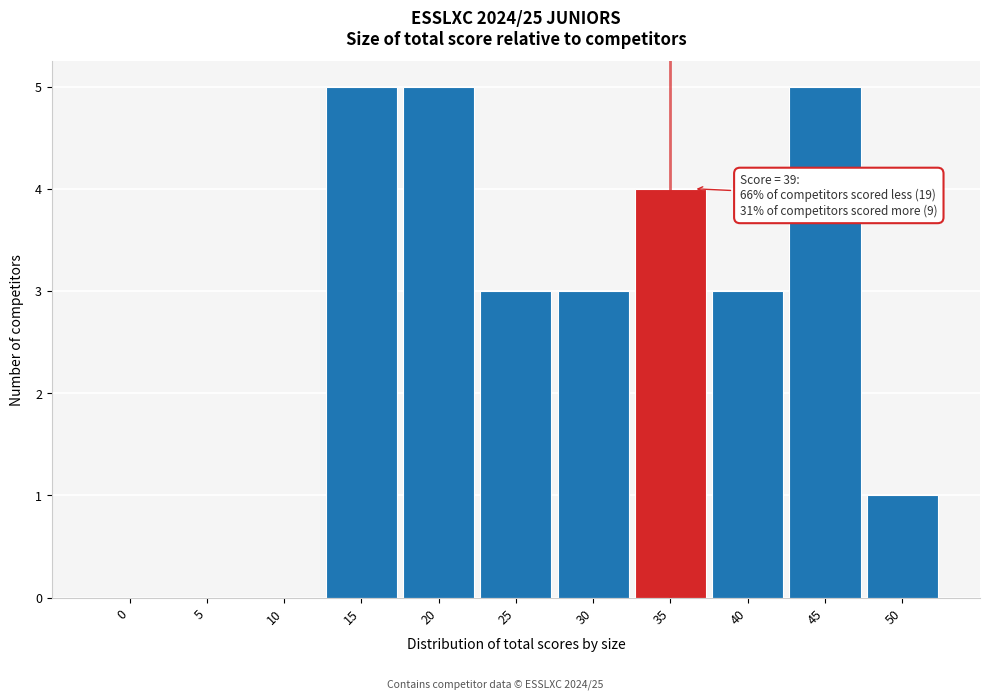

Reading left to right, transcribe all the data shown in this chart.

0=0	5=0	10=0	15=5	20=5	25=3	30=3	35=4	40=3	45=5	50=1